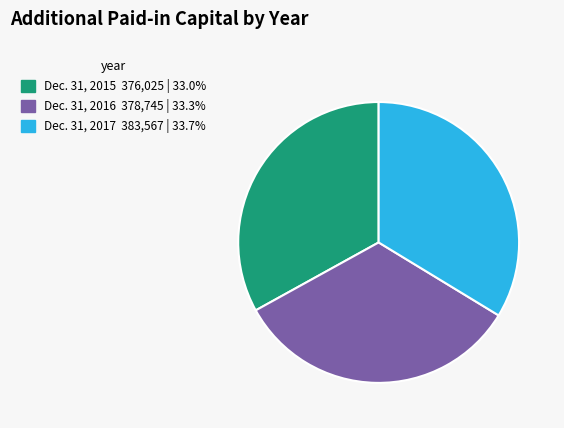

Do Dec. 31, 2015 376,025 | 33.0% and Dec. 31, 2017 383,567 | 33.7% together represent more than half of the pie?

Yes